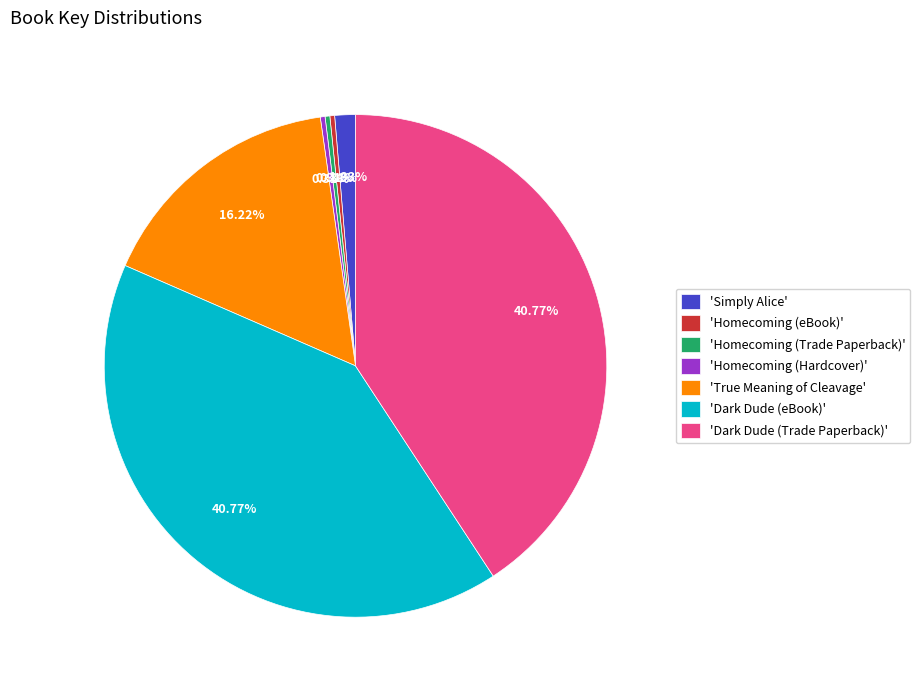

Is there a majority slice in this chart?

No